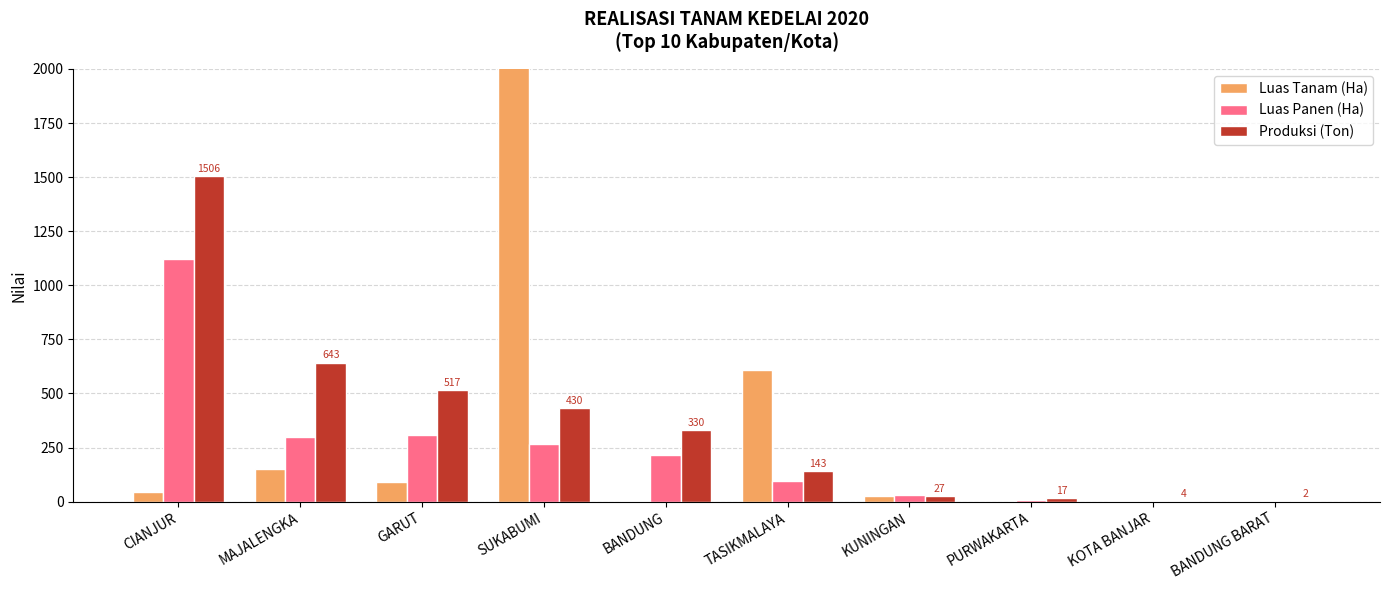

What is the label of the 2nd bar from the left?

MAJALENGKA